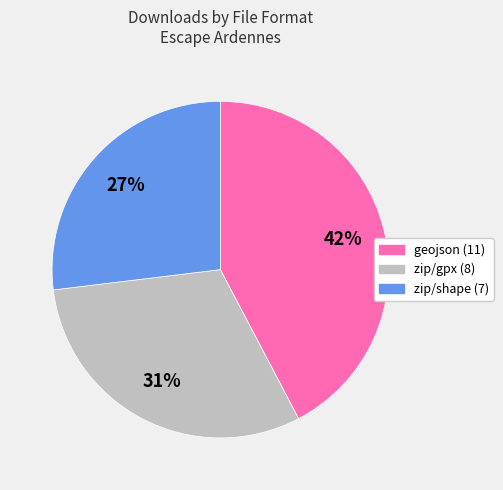

True or false: geojson (11) accounts for 42% of the total.

True